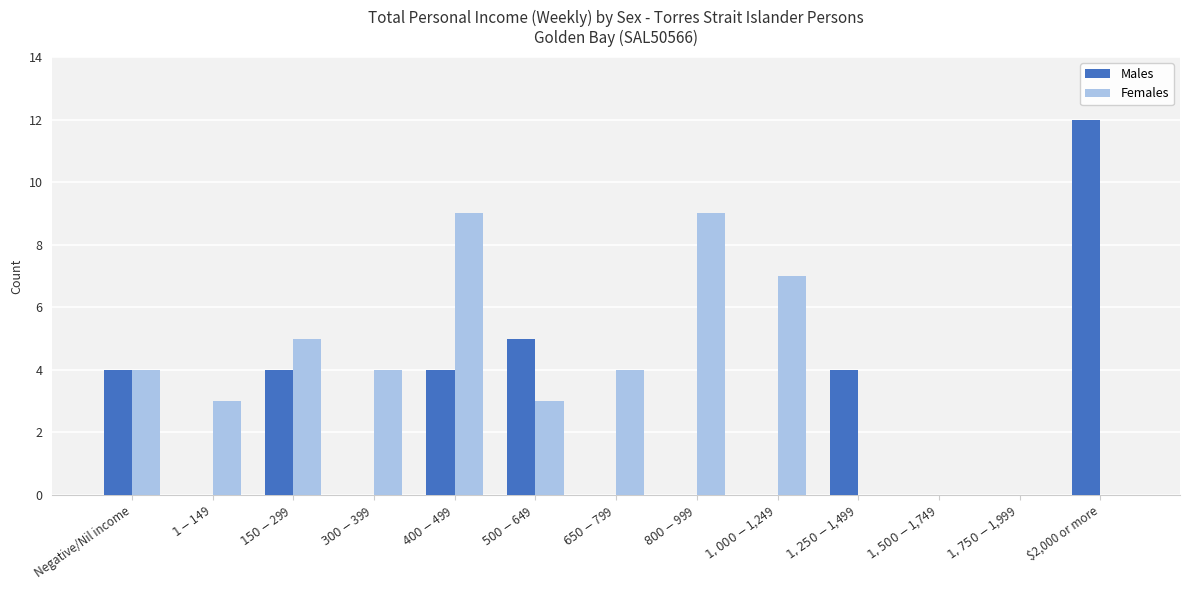

True or false: Females has a value of 0 at $1,500-$1,749.

True